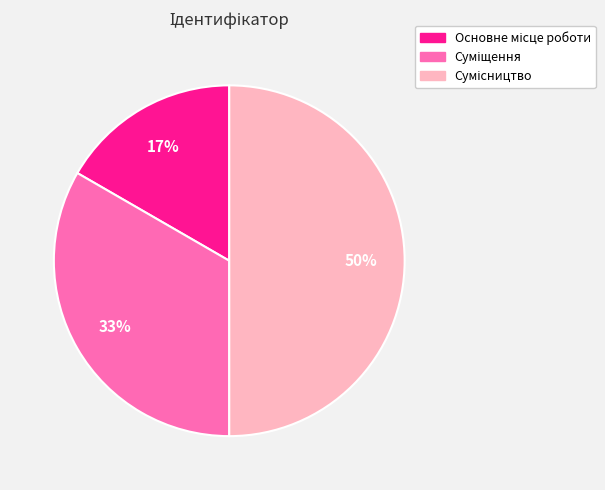

To the nearest percent, what is the difference between the largest and smallest slice percentages?

33%